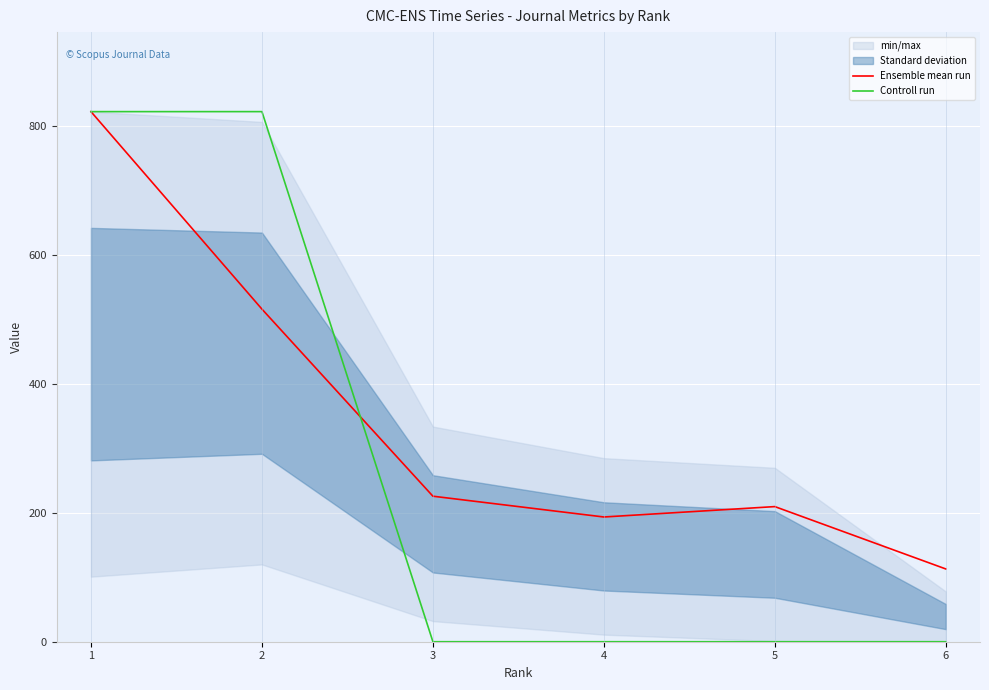

Reading left to right, transcribe all the data shown in this chart.

Ensemble mean run: 823.0	516.4	225.9	193.6	209.8	113.0
Controll run: 823.0	823.0	0.0	0.0	0.0	0.0